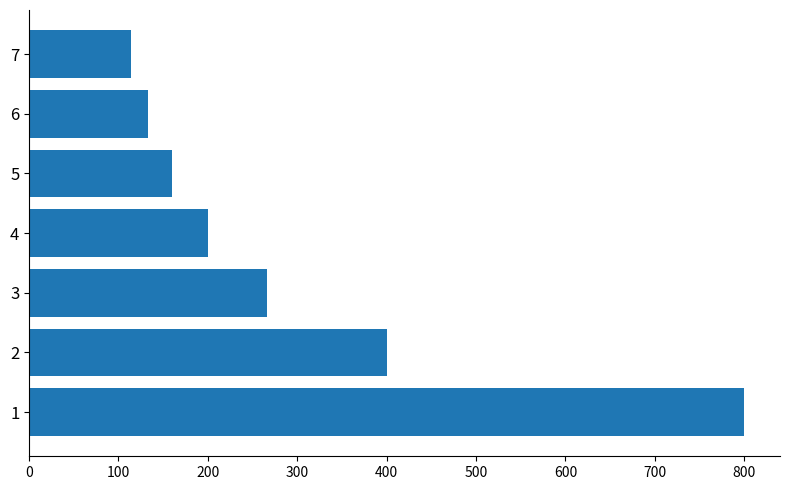

List the labels in order of value, smallest first.

7, 6, 5, 4, 3, 2, 1